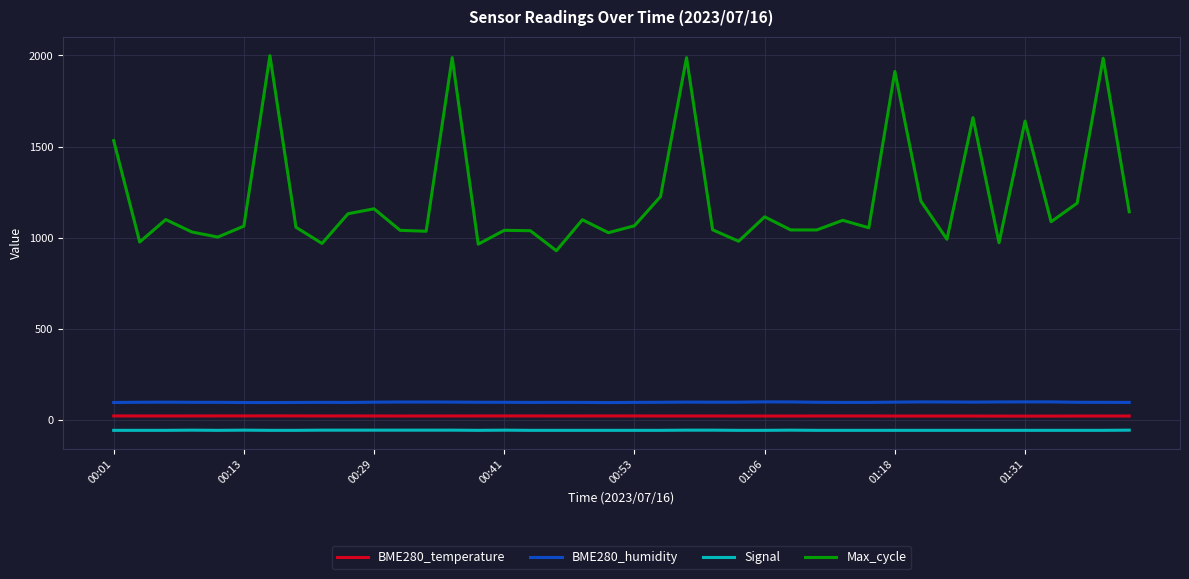

Which series has the largest total across all categories?

Max_cycle